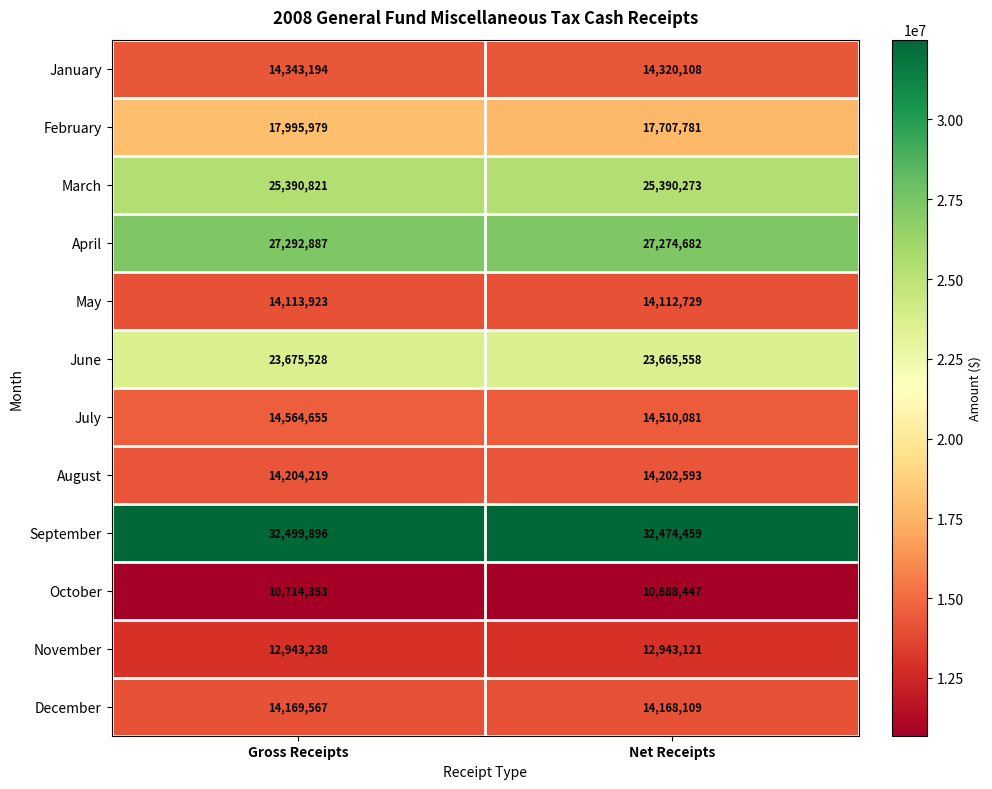

Where is April nearest to the value 27283784?

Net Receipts